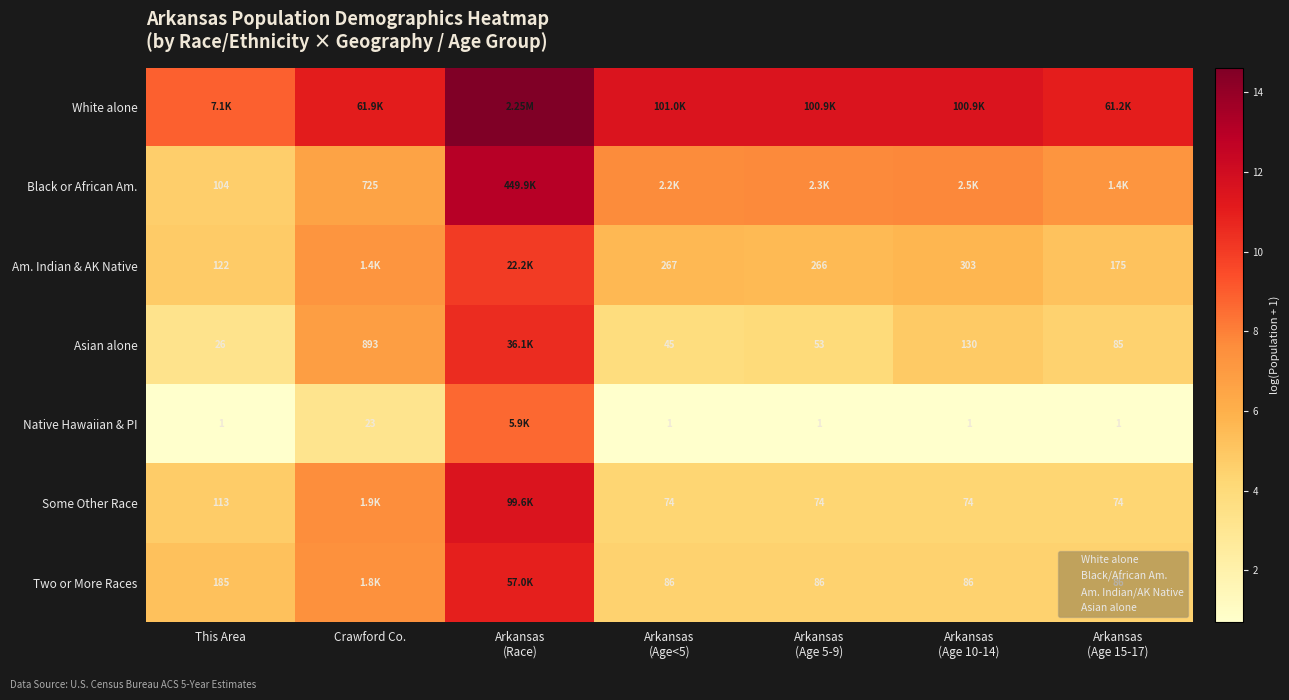

Rank the categories by Am. Indian & AK Native value from highest to lowest.

Arkansas (Race), Crawford Co., Arkansas (Age 10-14), Arkansas (Age<5), Arkansas (Age 5-9), Arkansas (Age 15-17), This Area